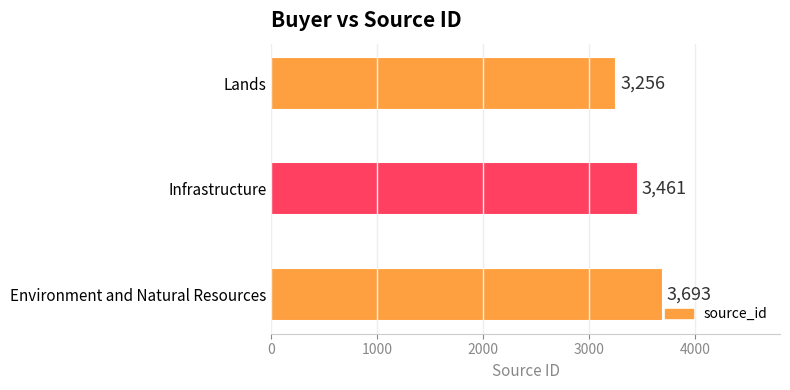

Does the chart contain stacked bars?

No